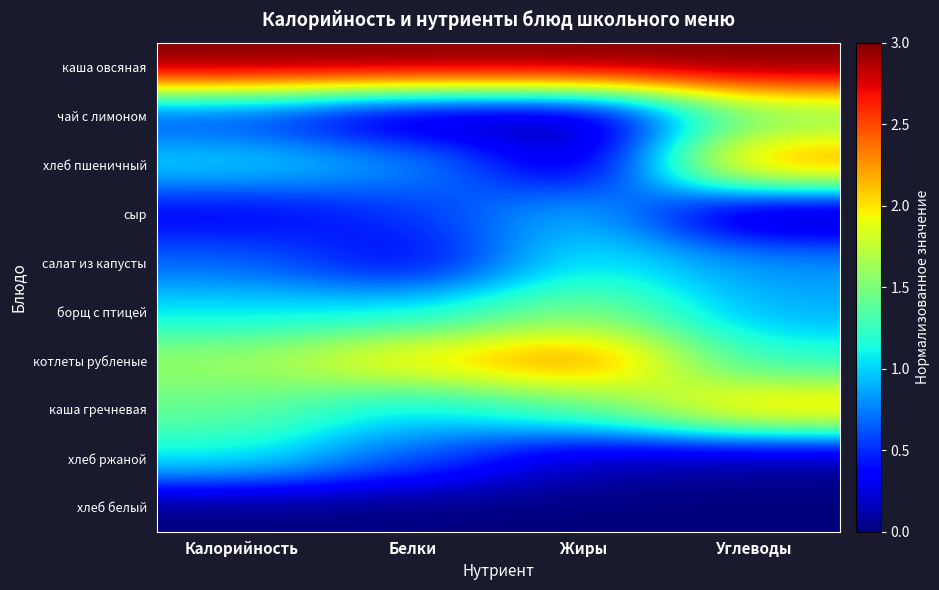

Which has a higher value, Жиры or Белки?

Жиры